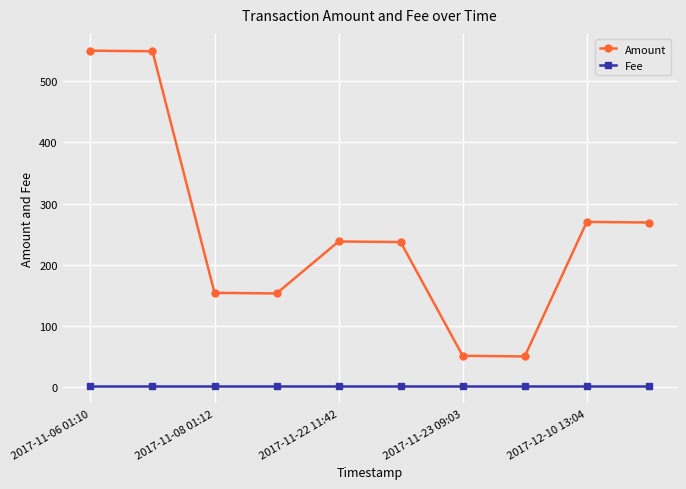

True or false: Fee and Amount cross at least once.

False